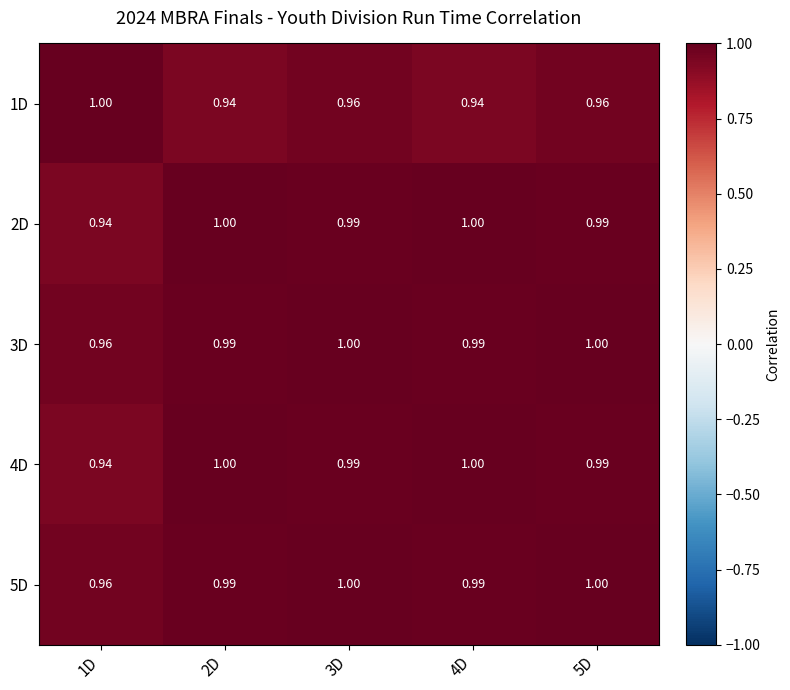

Is the value of 1D at 2D greater than the value of 2D at 3D?

No